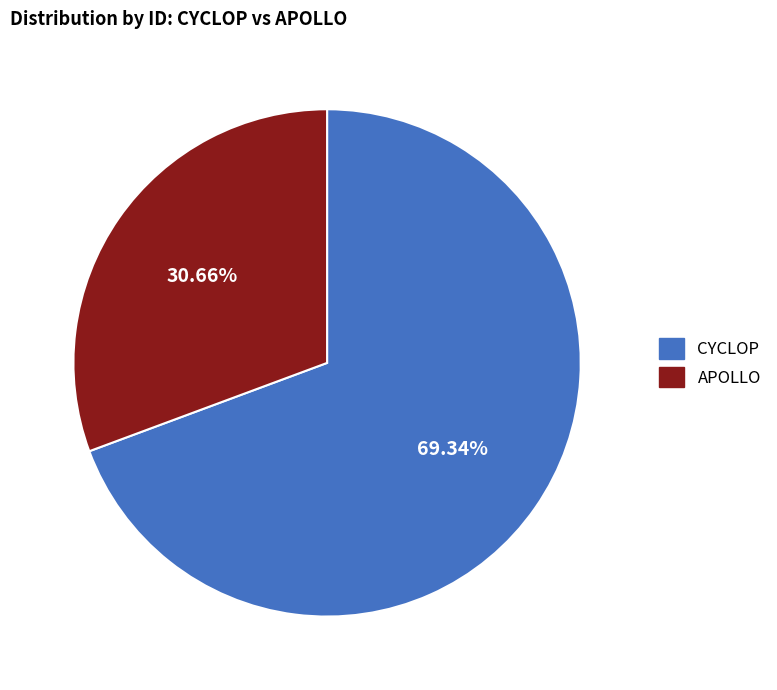

Rank the categories by value from lowest to highest.

APOLLO, CYCLOP